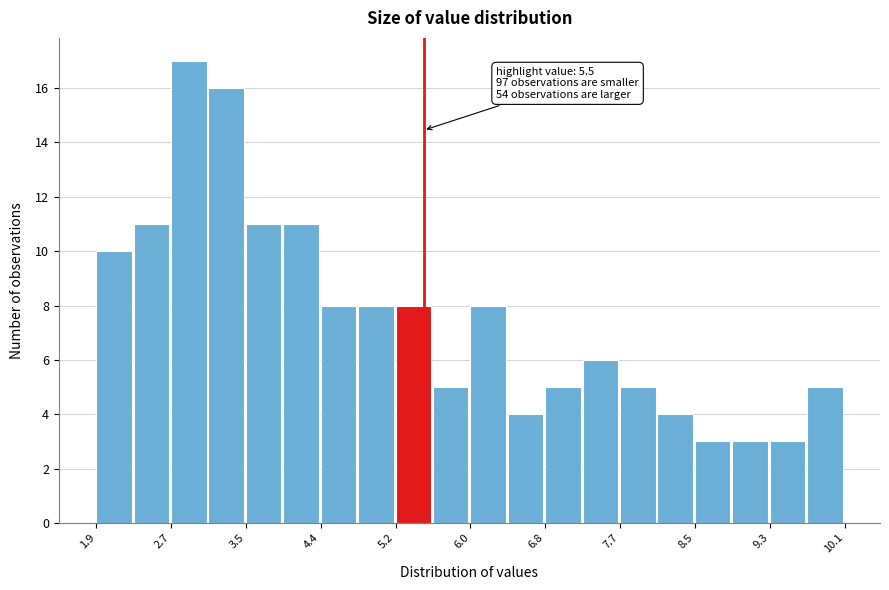

Over which range of the x-axis is the bar tallest?

2.7 to 3.1